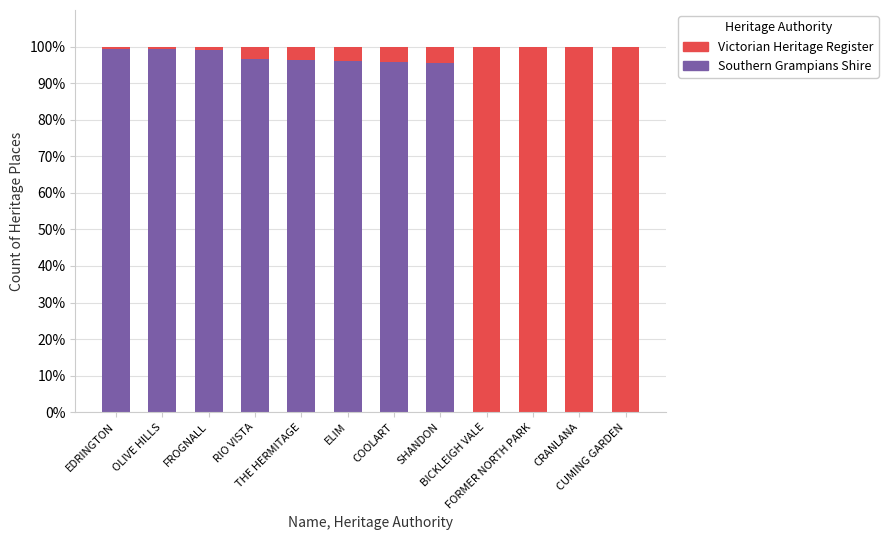

Are the bars horizontal?

No